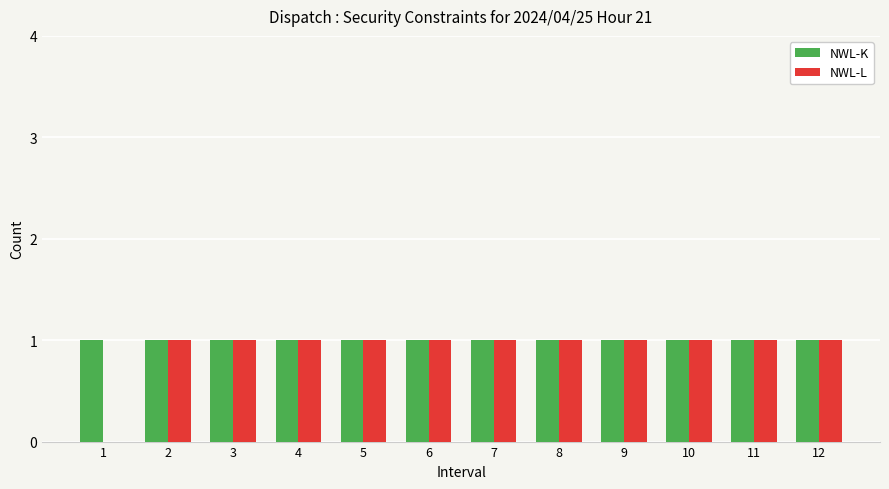

What is the sum of all NWL-L values?

11